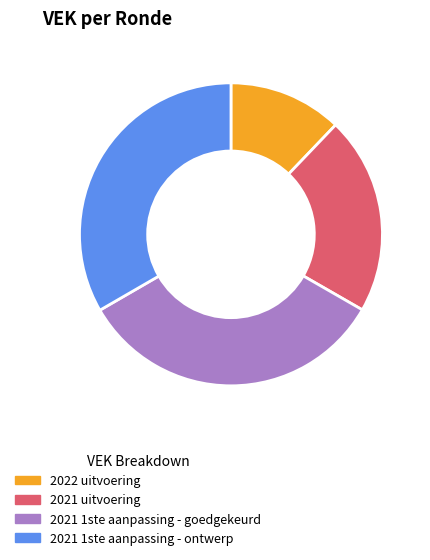

Combined, do 2021 uitvoering and 2022 uitvoering account for over 50%?

No